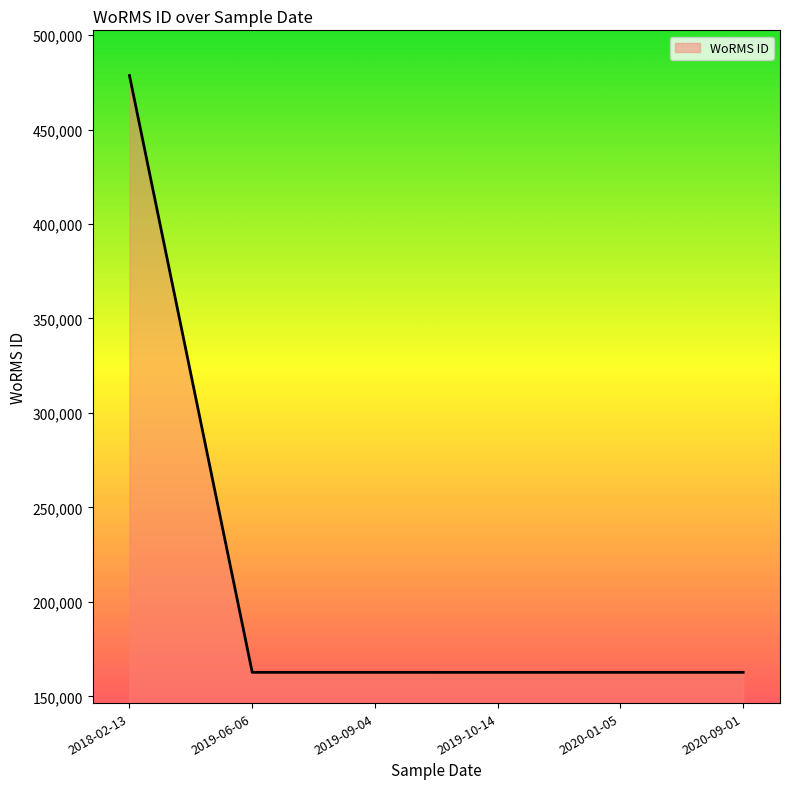

What is the difference between the maximum and second lowest values?

315830.5